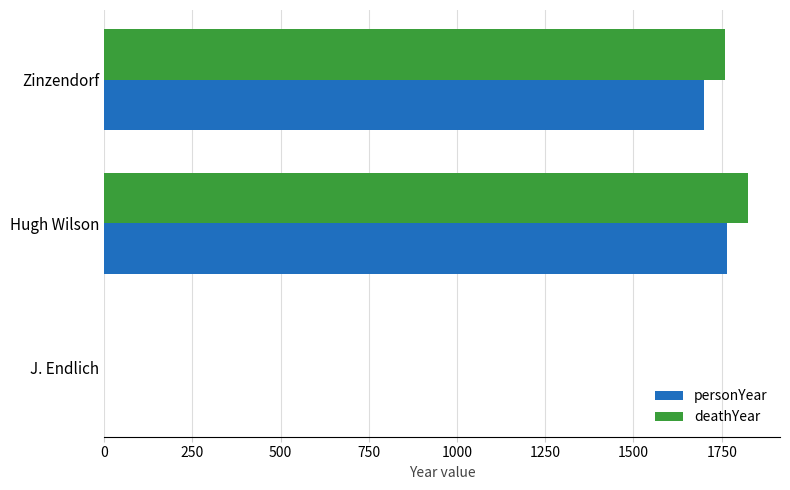

At which category is the sum across all series the highest?

Hugh Wilson